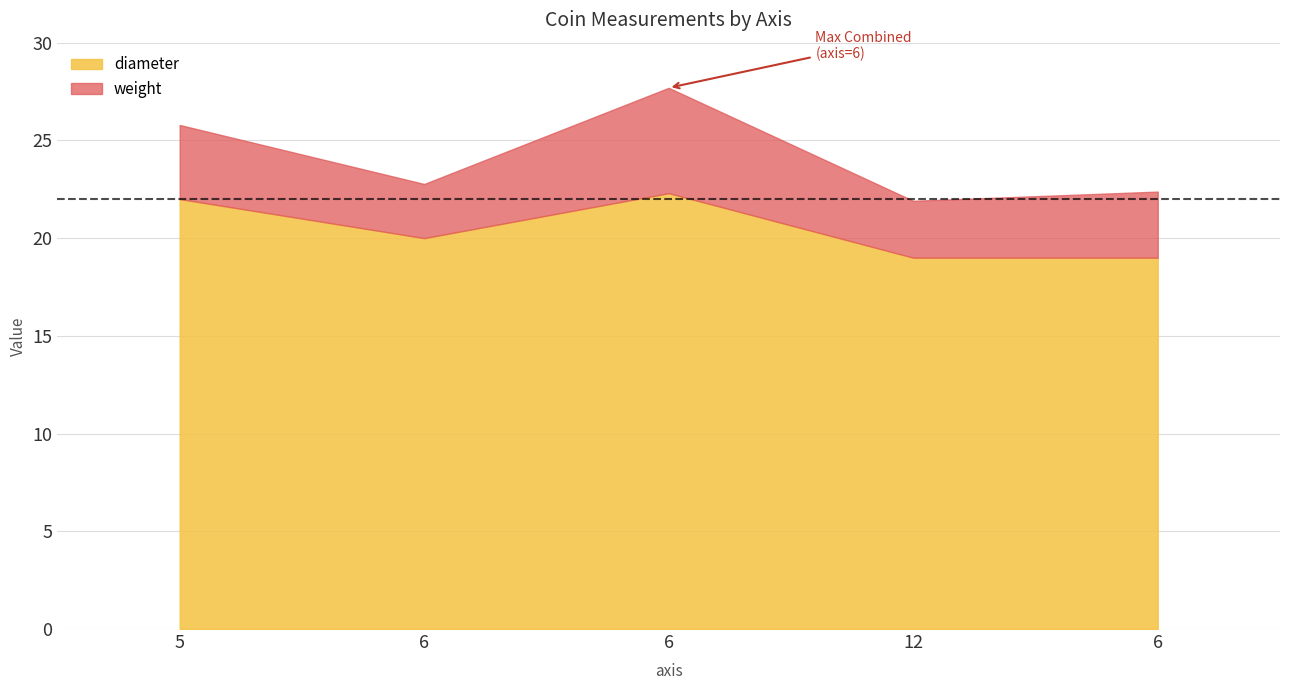

True or false: diameter has more than 2 points higher than both neighbors.

False